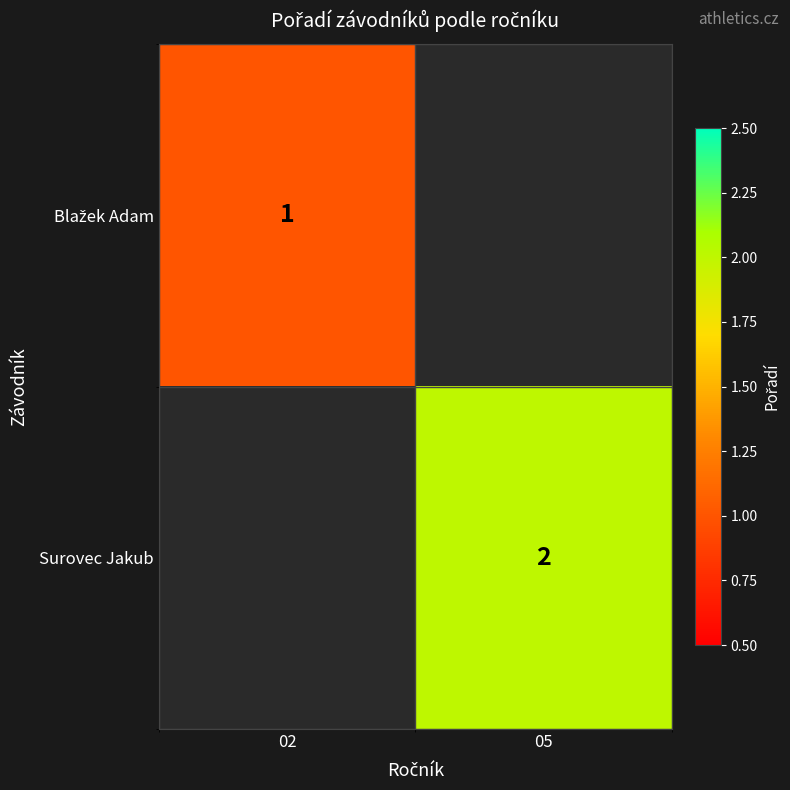

The value of Surovec Jakub at 05 is 2. True or false?

True